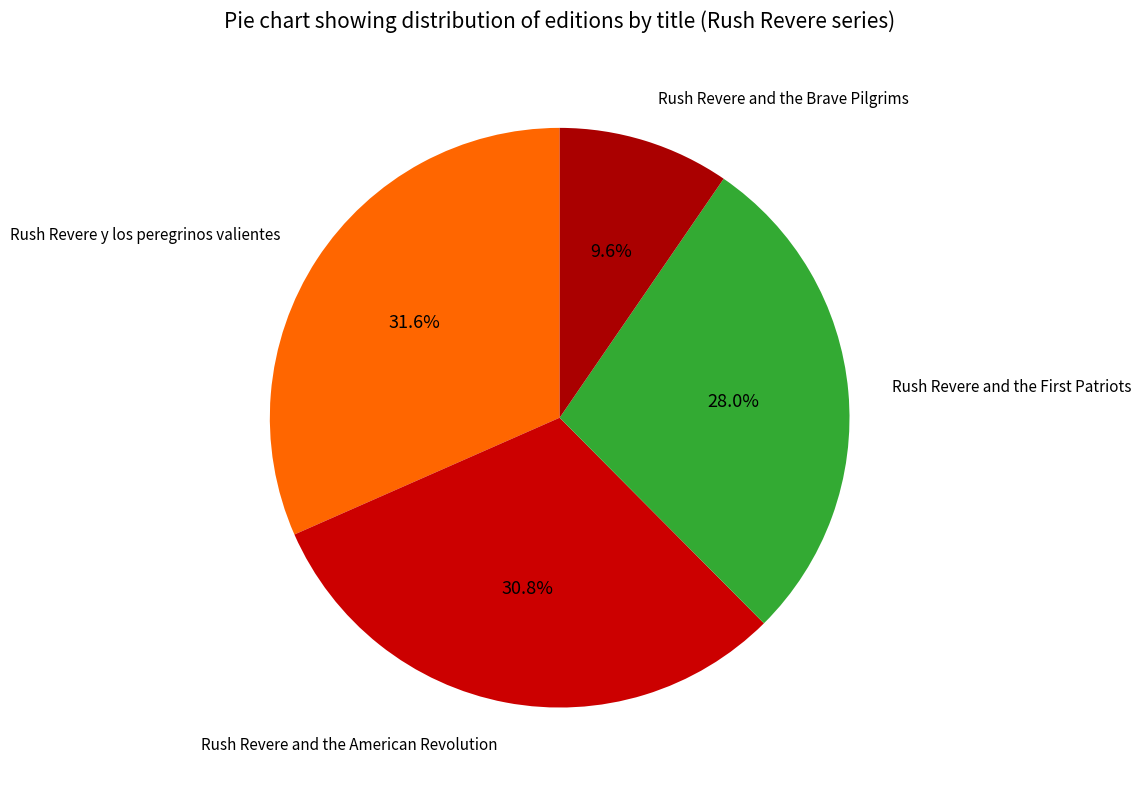

How many slices are in this pie chart?

4